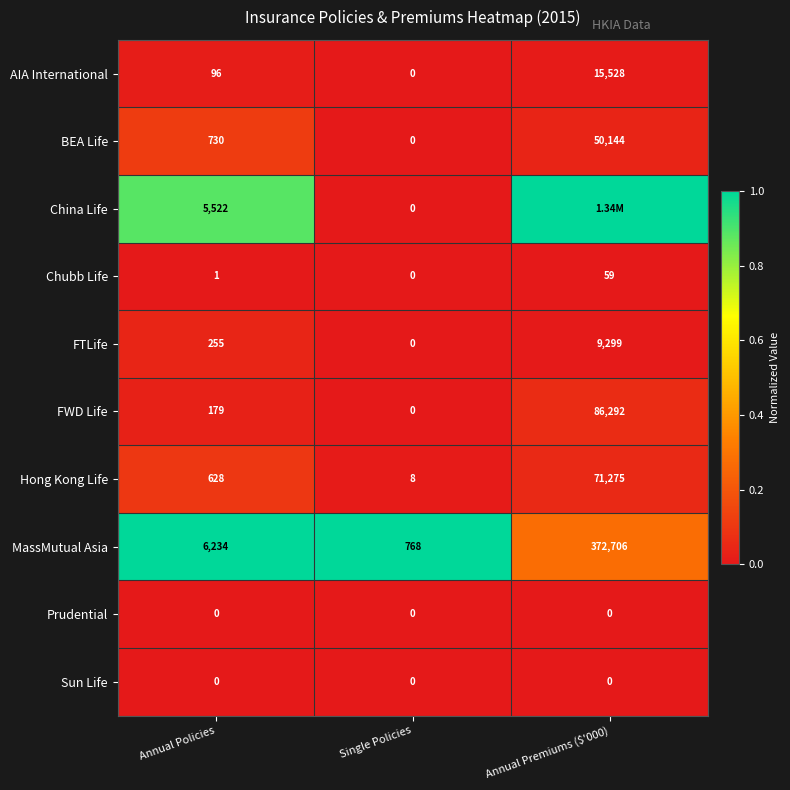

What is the total value across all series at Annual Policies?

13645